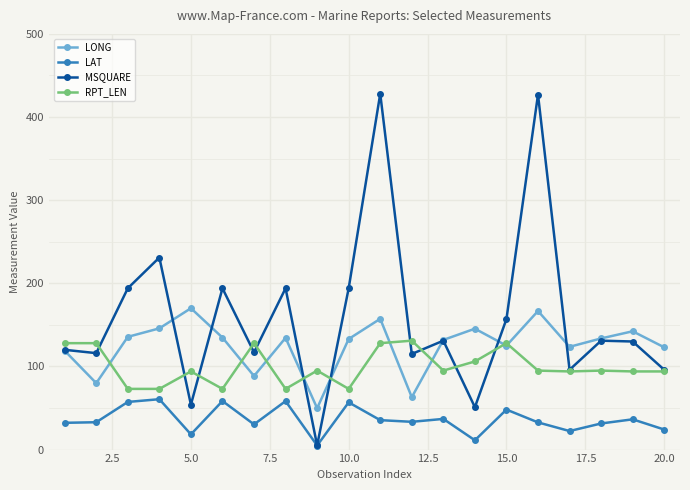

What is the value of the MSQUARE point at the 3rd from the left?

194.0